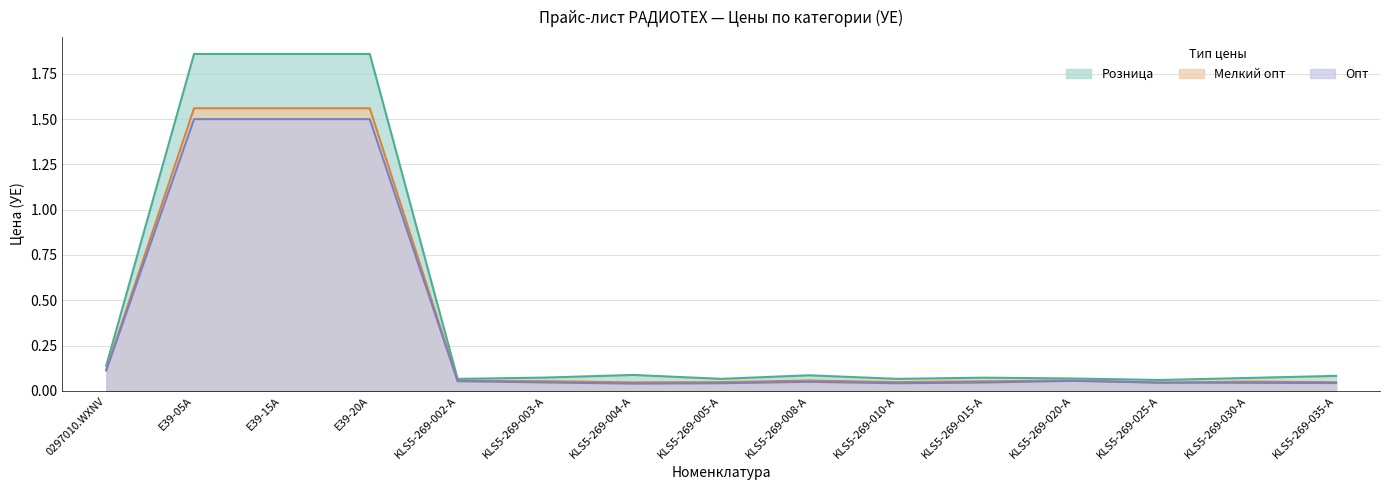

At how many categories does at least one series exceed 0?

15